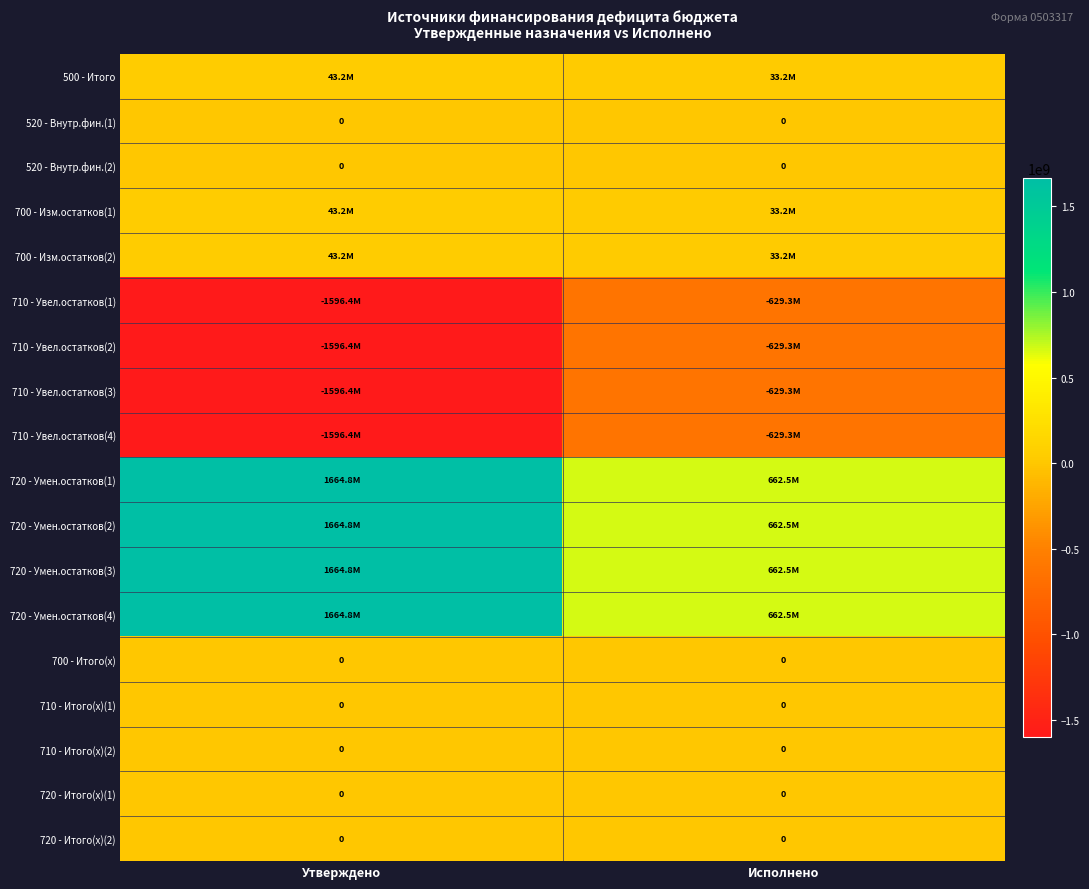

What is the minimum value for 720 - Умен.остатков(1)?

662478336.6